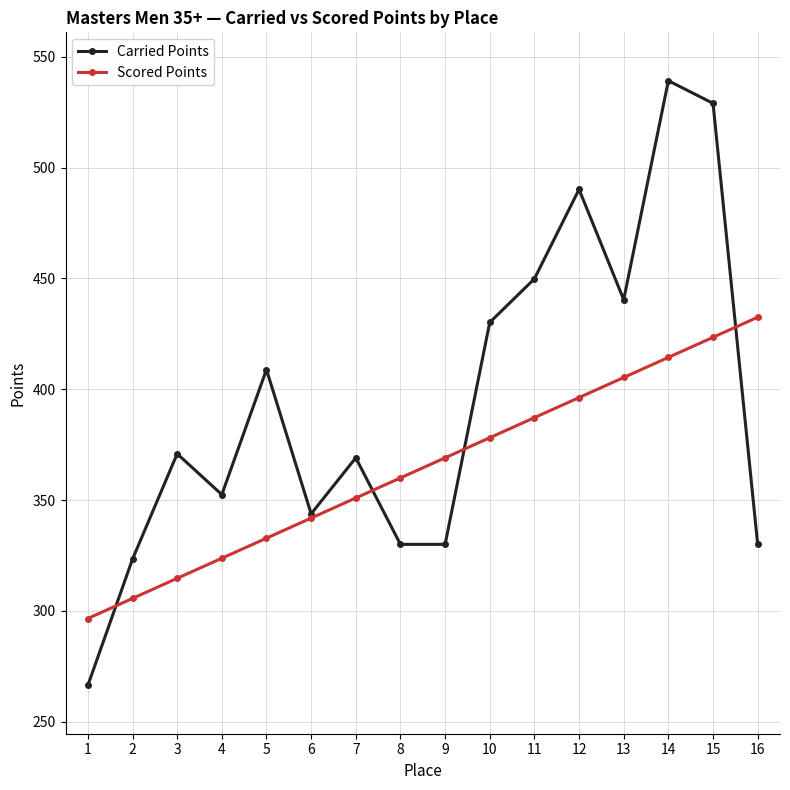

Which category has the highest value in the Scored Points series?

16